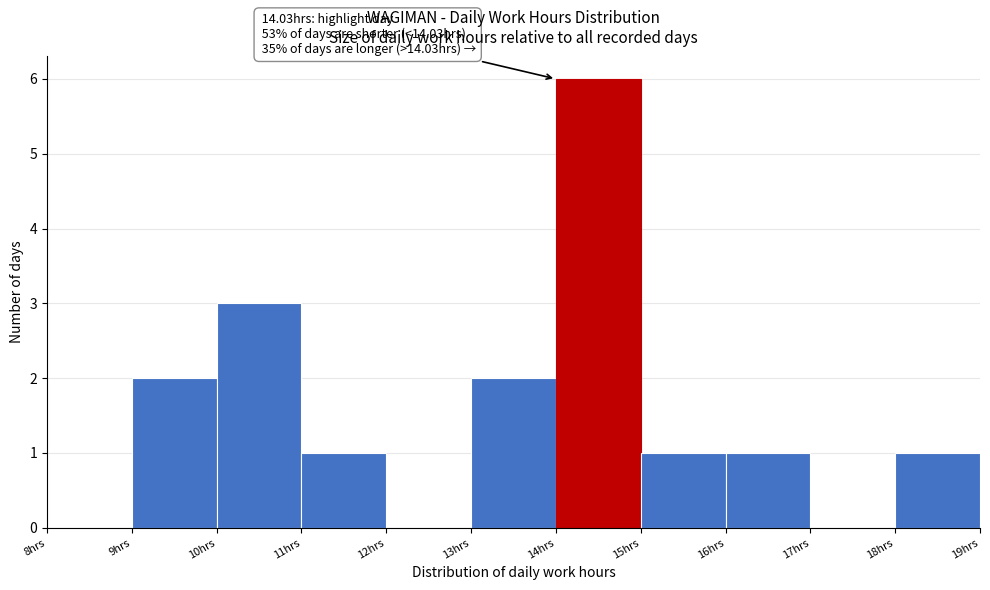

Over which range of the x-axis is the bar tallest?

14 to 15